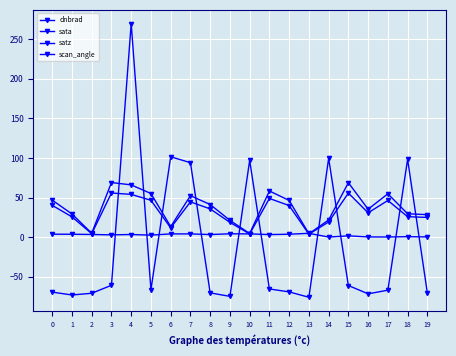

What is the average value of the scan_angle series?

31.9